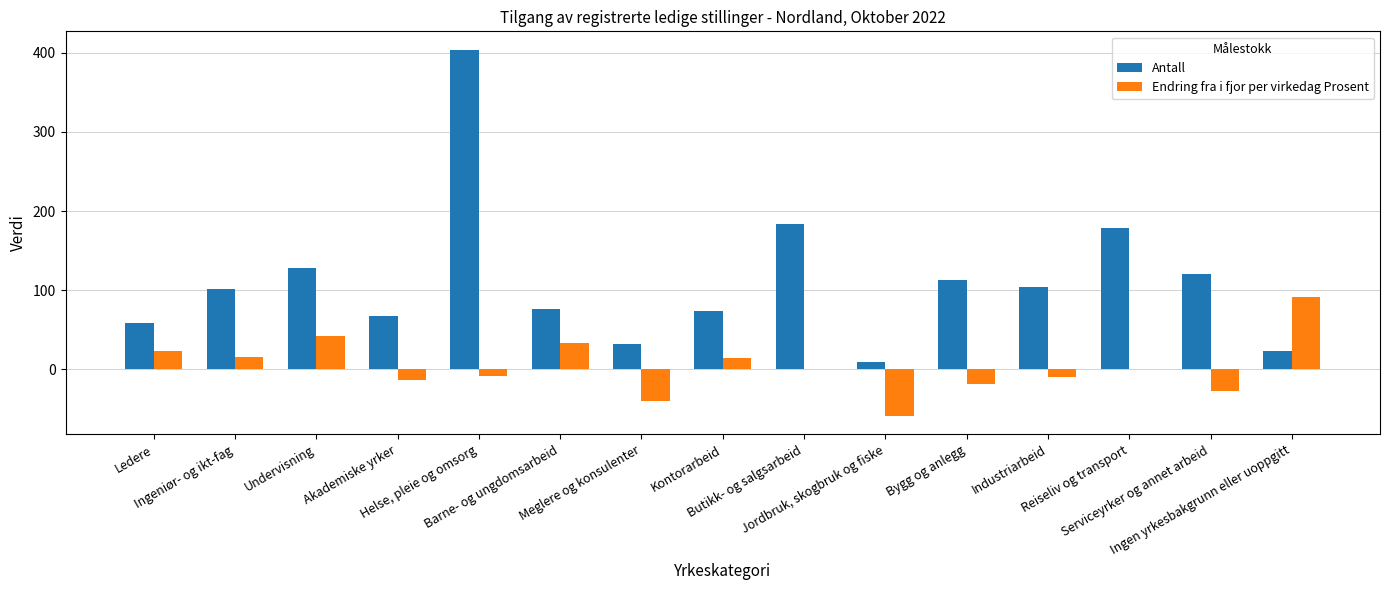

What is the maximum value for Endring fra i fjor per virkedag Prosent?

92